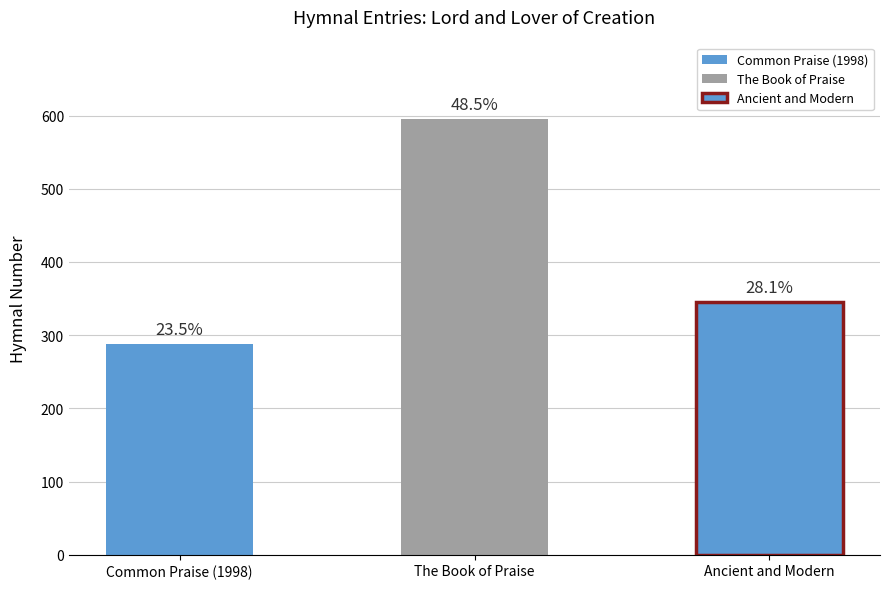

Rank the categories by value from highest to lowest.

The Book of Praise, Ancient and Modern, Common Praise (1998)